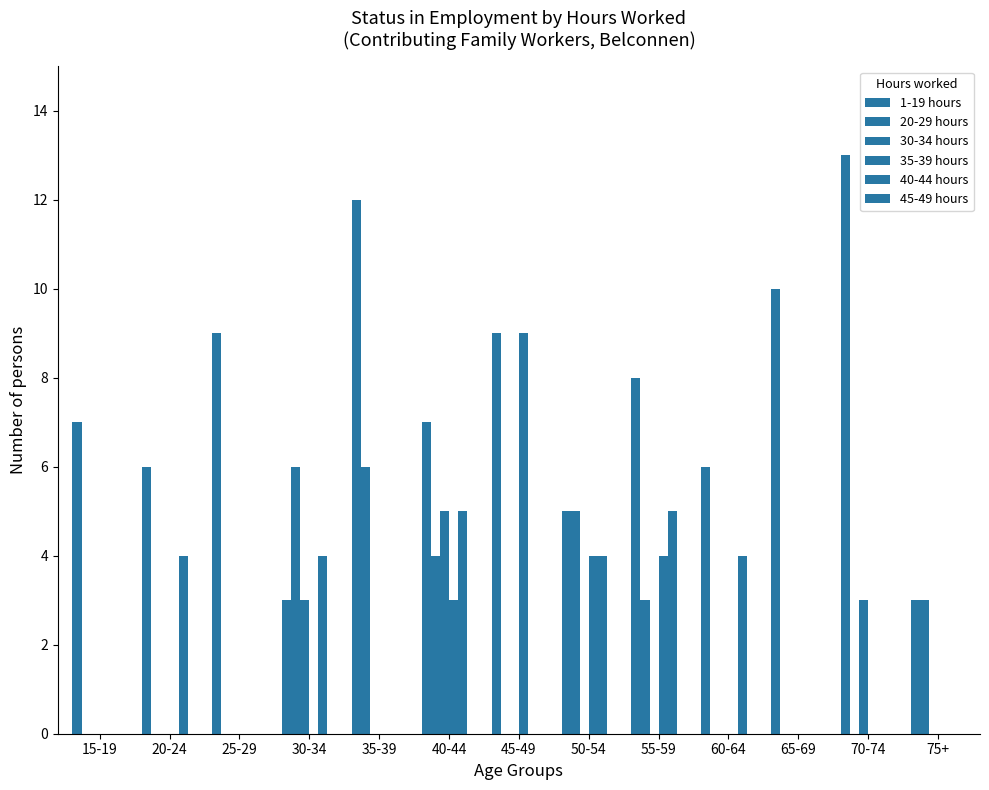

Count the 1-19 hours values in the range 6 to 9.

7